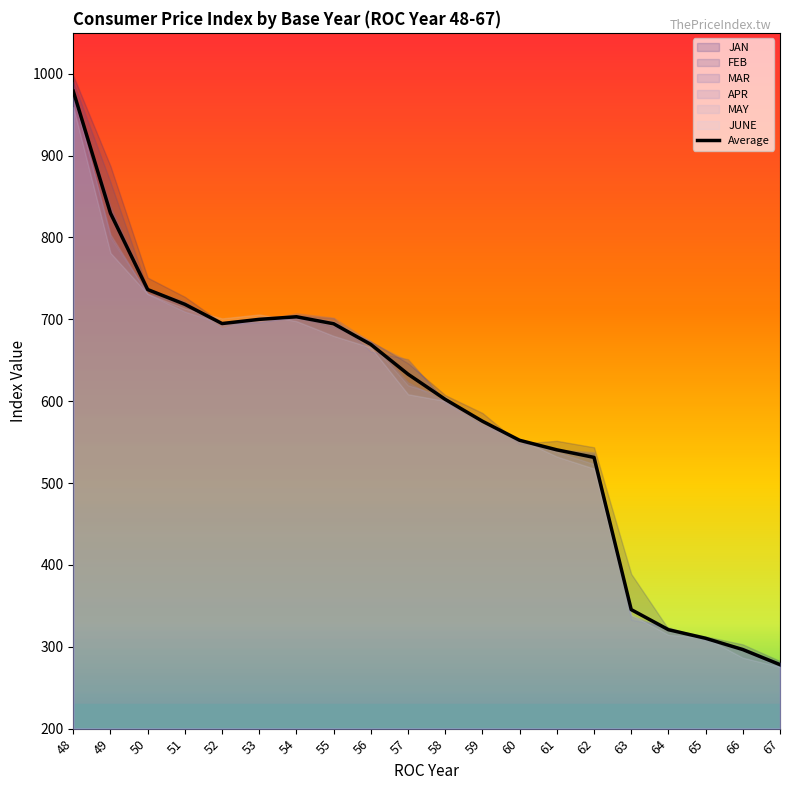

What is the approximate value at 62?

531.4